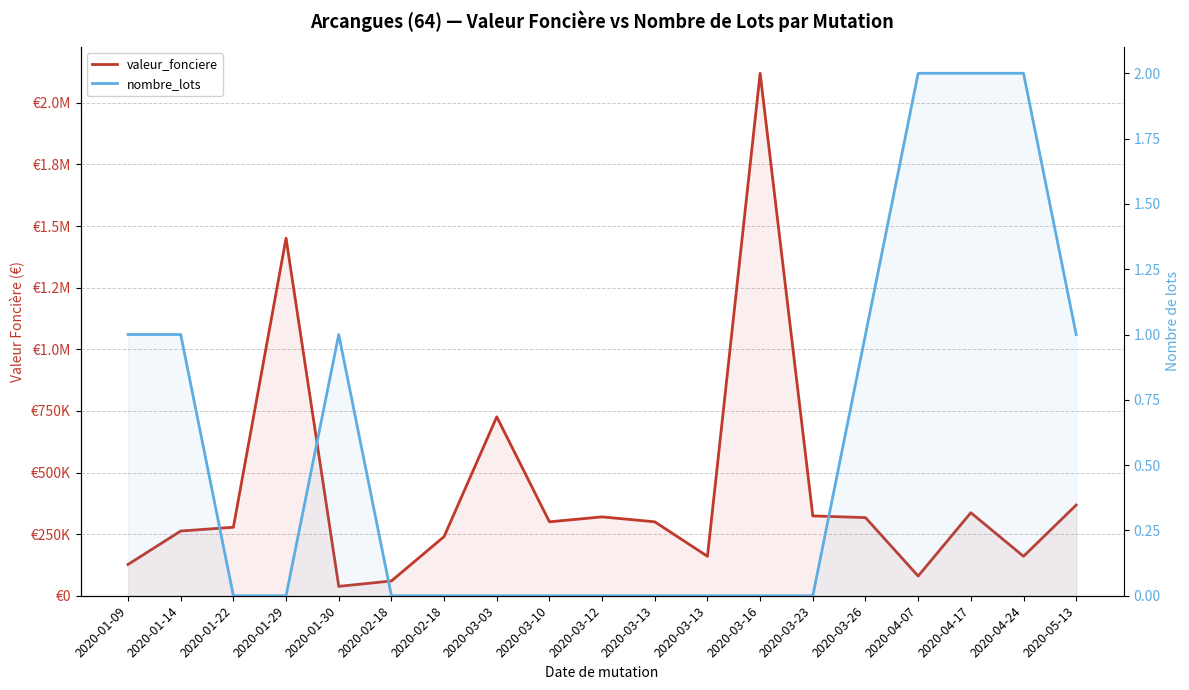

What is the sum of all valeur_fonciere values?

7968408